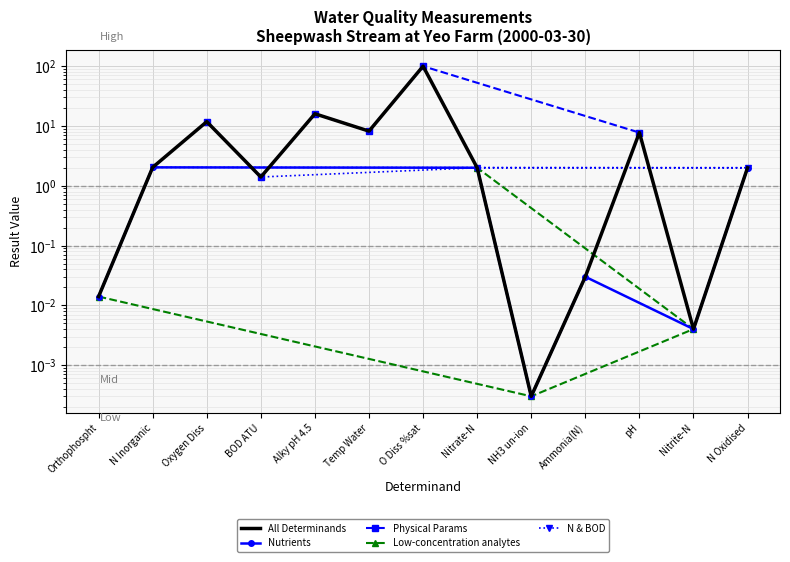

At which category does the data reach its first local peak?

Oxygen Diss